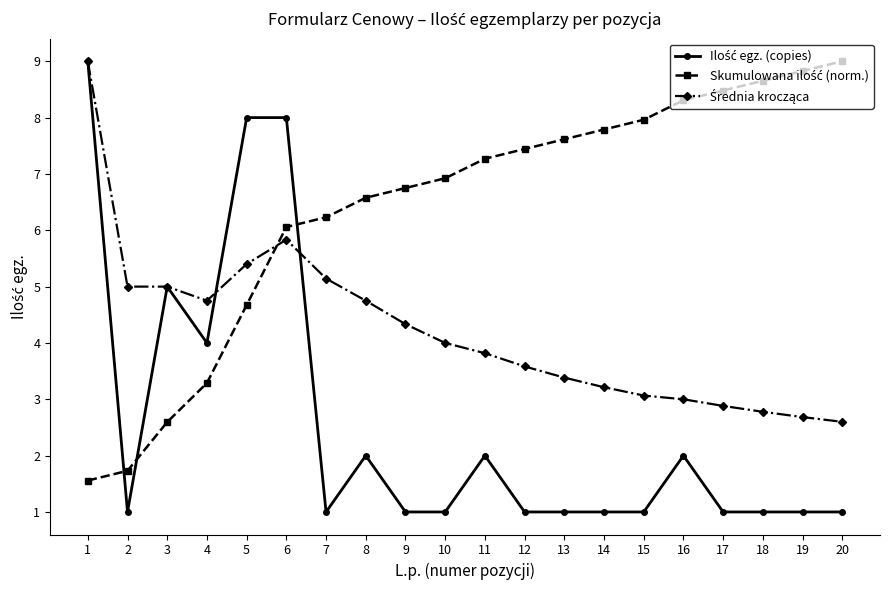

What is the difference between the highest and lowest values at 17?

7.5